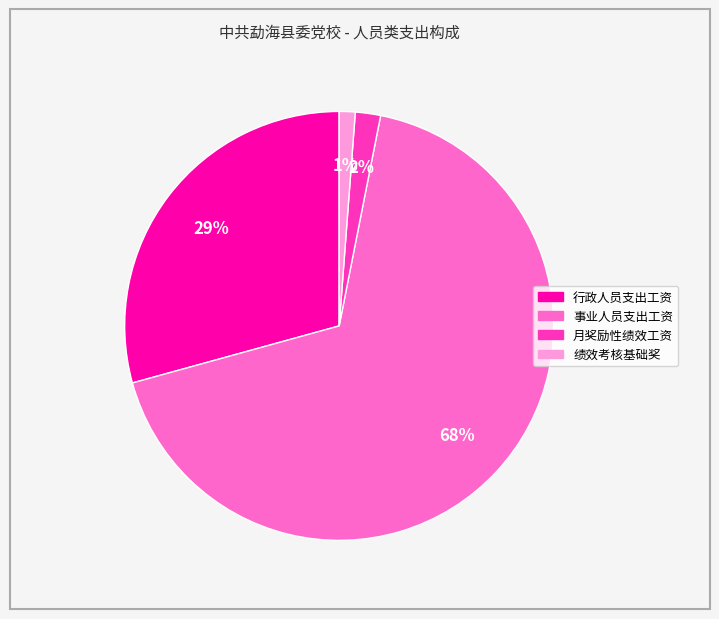

To the nearest percent, what portion does 月奖励性绩效工资 represent?

2%